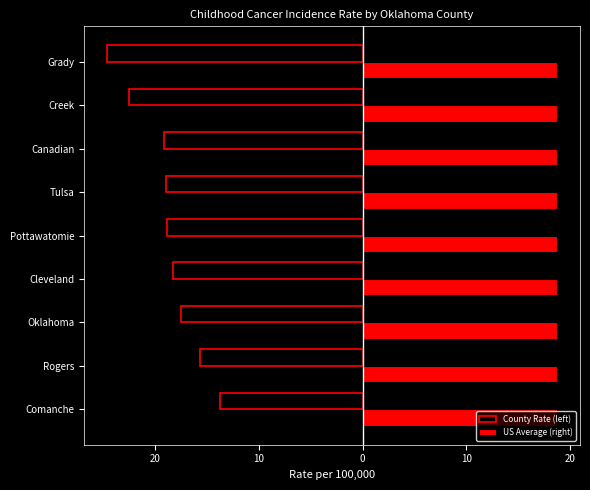

What are all the series names shown in the legend?

County Rate (left), US Average (right)